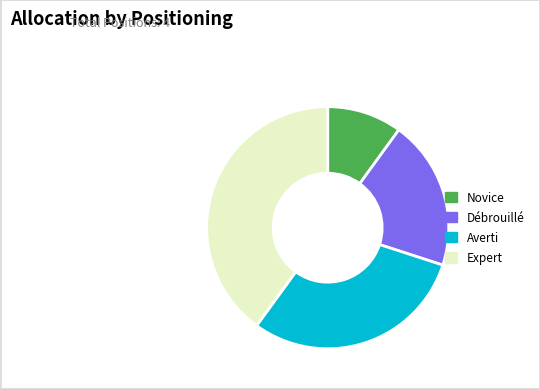

Approximately how many times larger is the value at Débrouillé compared to Averti?

0.7